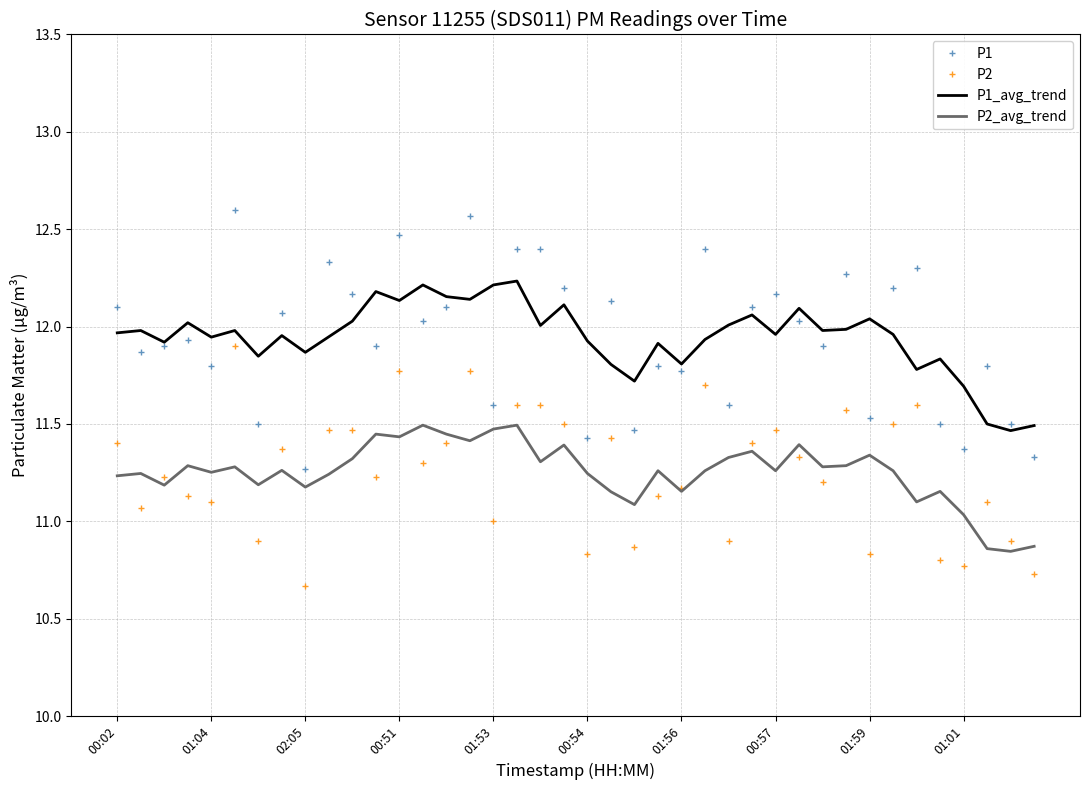

What is the smallest value displayed?

10.7